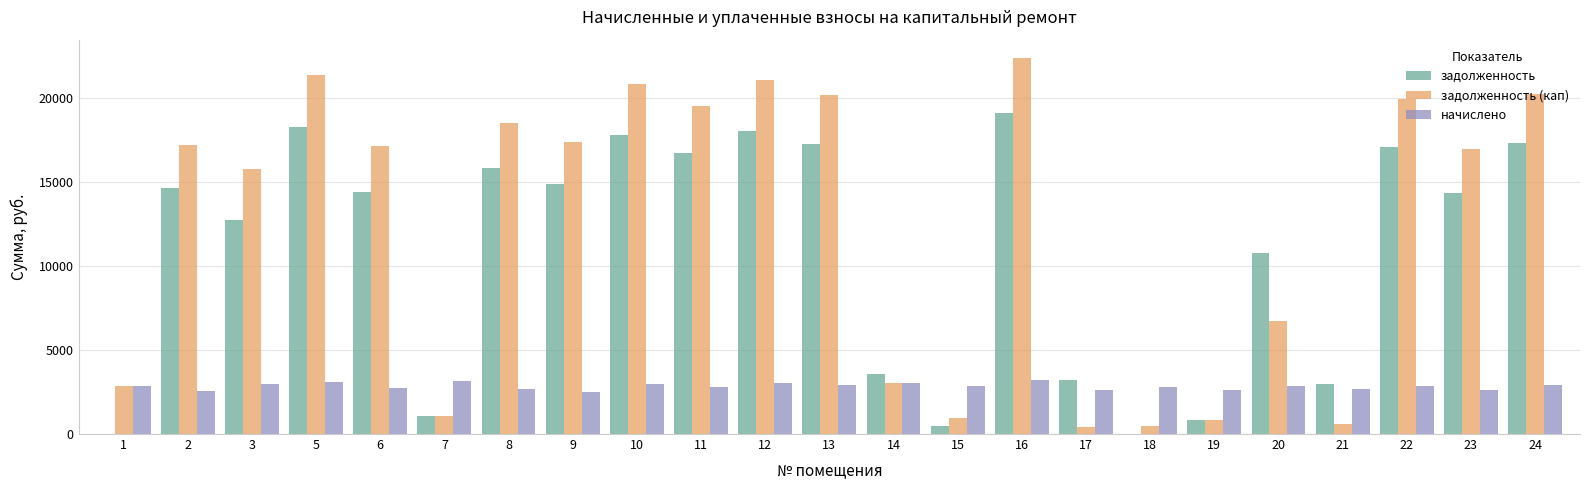

At which category is the sum across all series the highest?

16